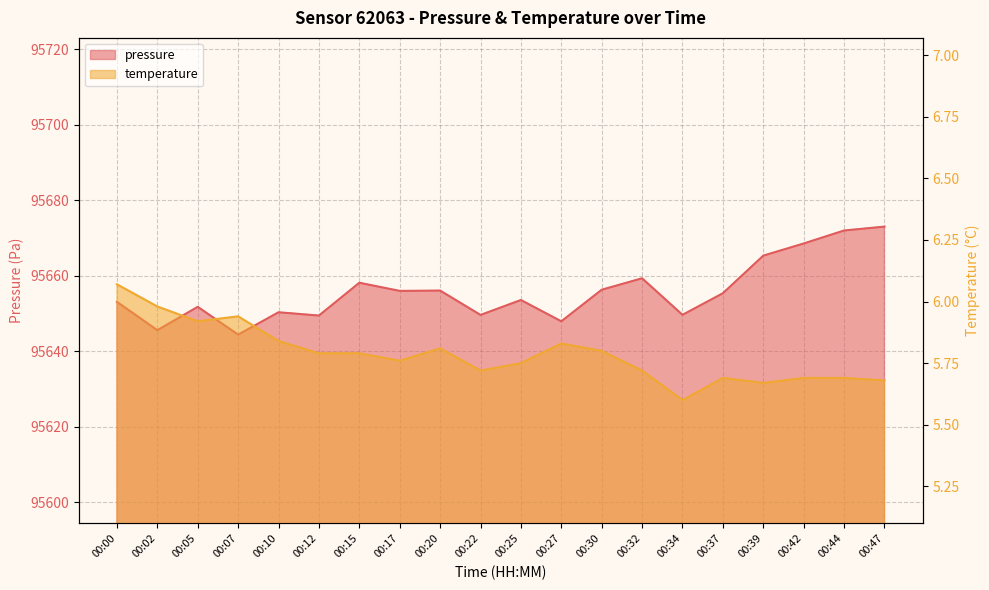

What is the sum of all pressure values?

1913115.7